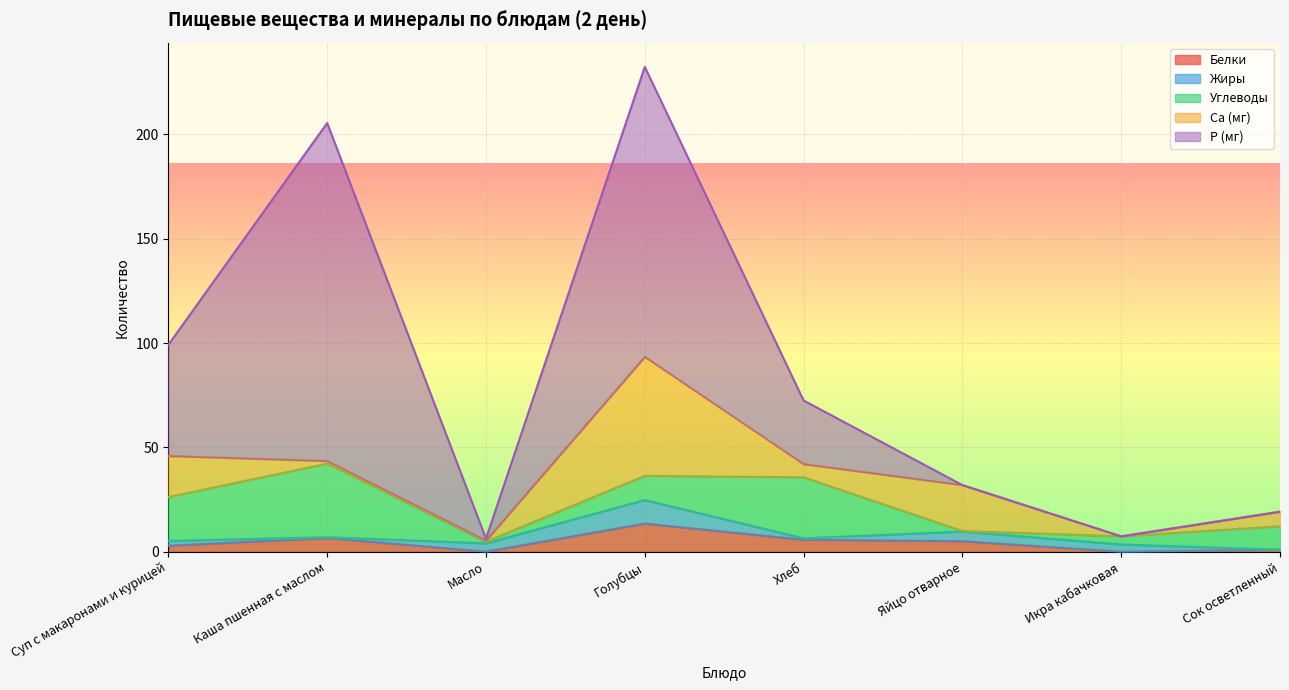

List the series in order of their peak value, lowest first.

Жиры, Белки, Углеводы, Ca (мг), P (мг)